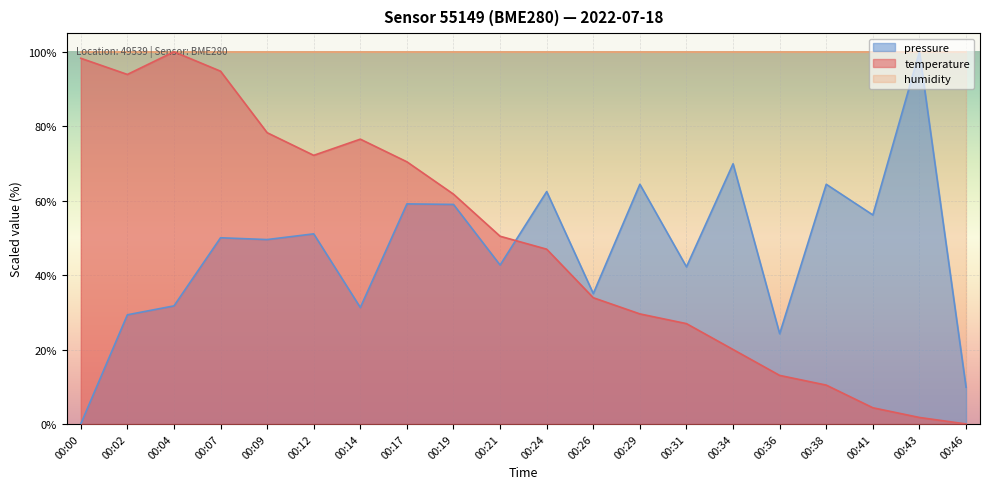

Which series changed the most between 00:12 and 00:19?

temperature